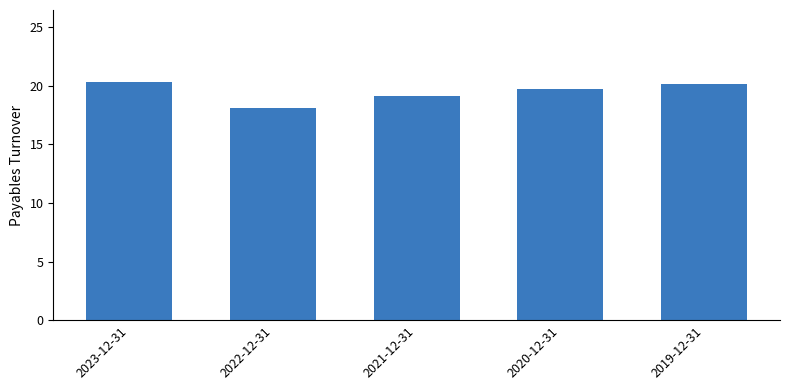

What is the maximum value shown in the chart?

20.4